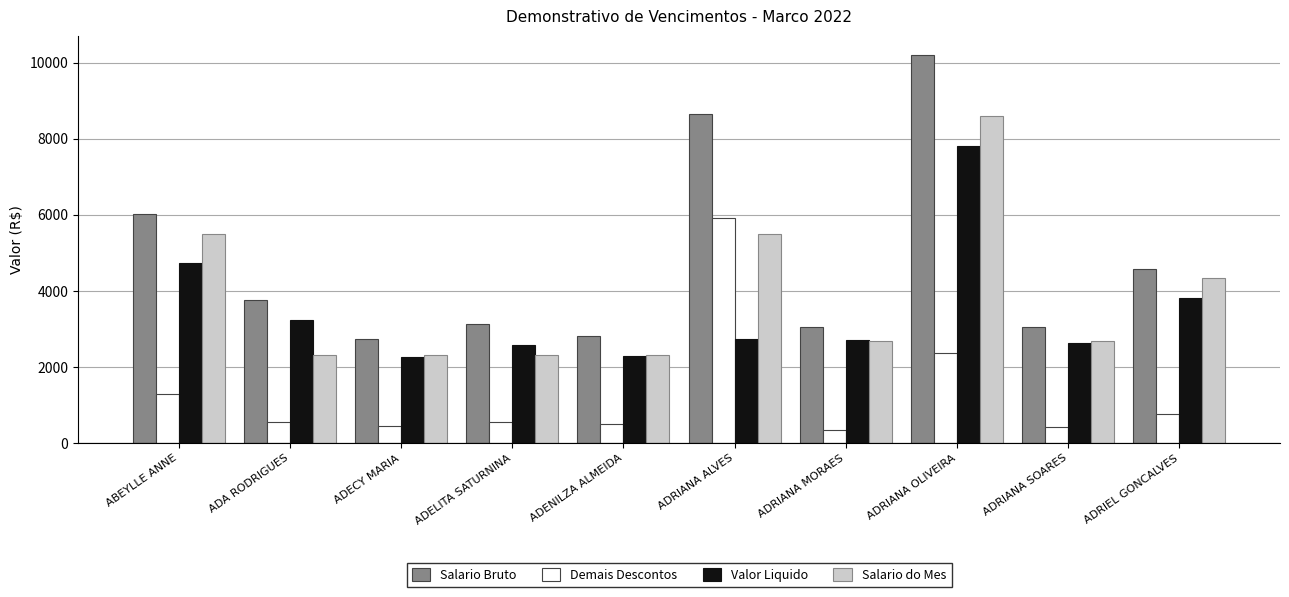

What position from the right is ADECY MARIA?

8